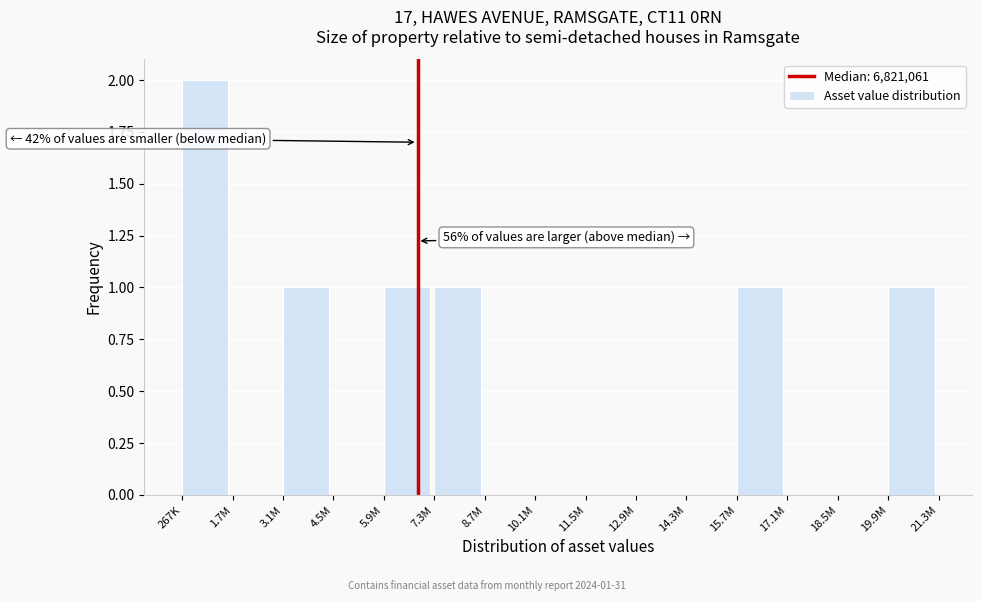

Reading right to left, extract all data points from this chart.

19.9M=1	18.5M=0	17.1M=0	15.7M=1	14.3M=0	12.9M=0	11.5M=0	10.1M=0	8.7M=0	7.3M=1	5.9M=1	4.5M=0	3.1M=1	1.7M=0	267K=2